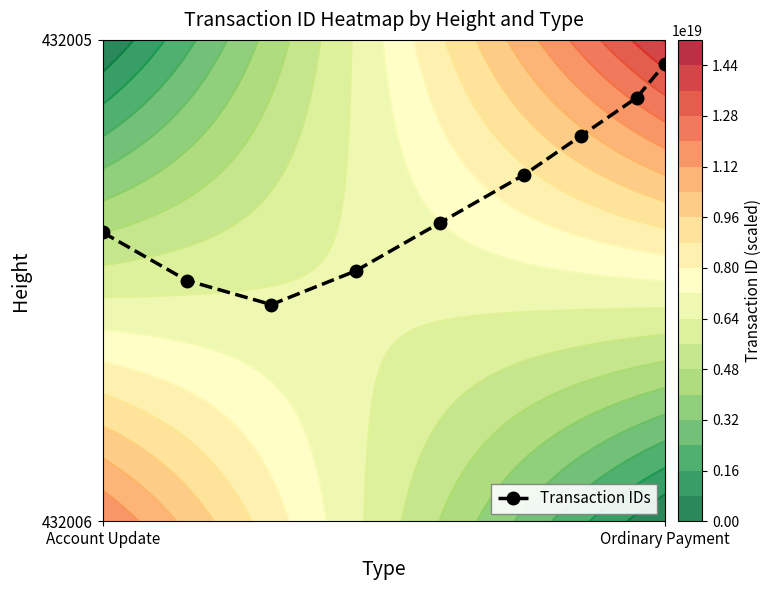

What is the sum of all values?

6.0